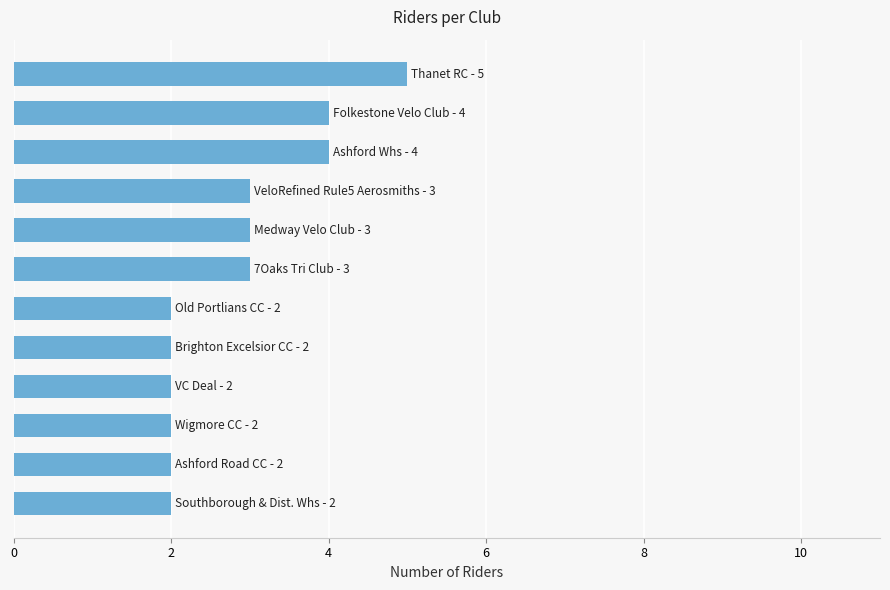

How many values are between 2 and 4?

11